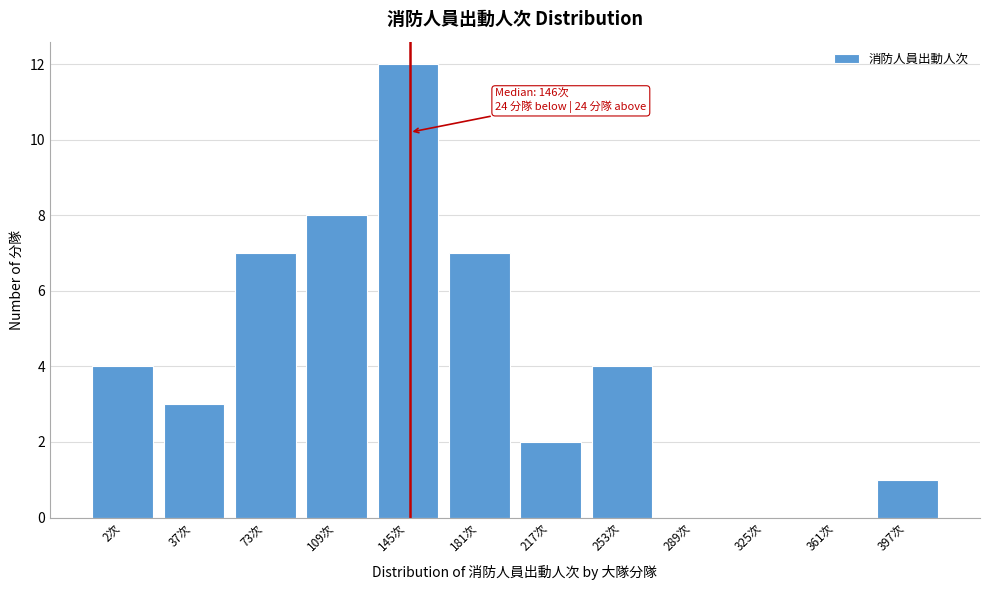

Reading left to right, transcribe all the data shown in this chart.

2次=4	37次=3	73次=7	109次=8	145次=12	181次=7	217次=2	253次=4	289次=0	325次=0	361次=0	397次=1